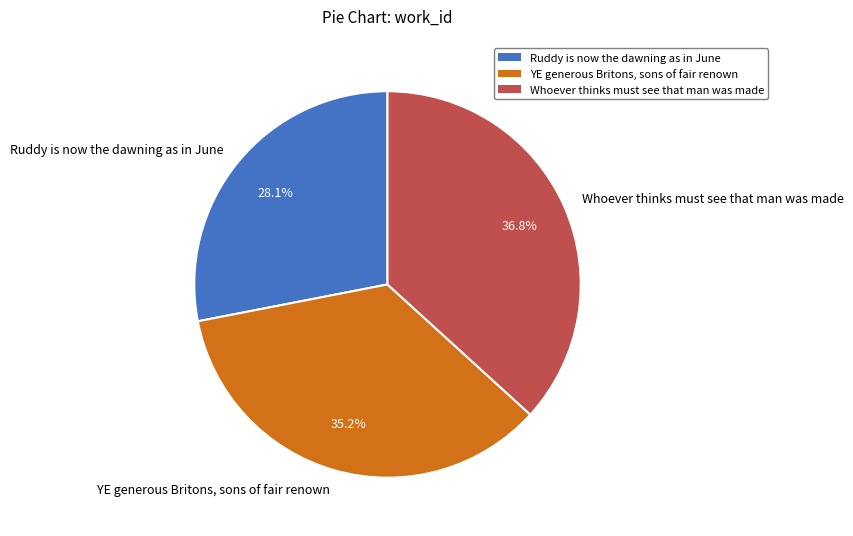

What percentage is the Whoever thinks must see that man was made slice, to the nearest percent?

37%